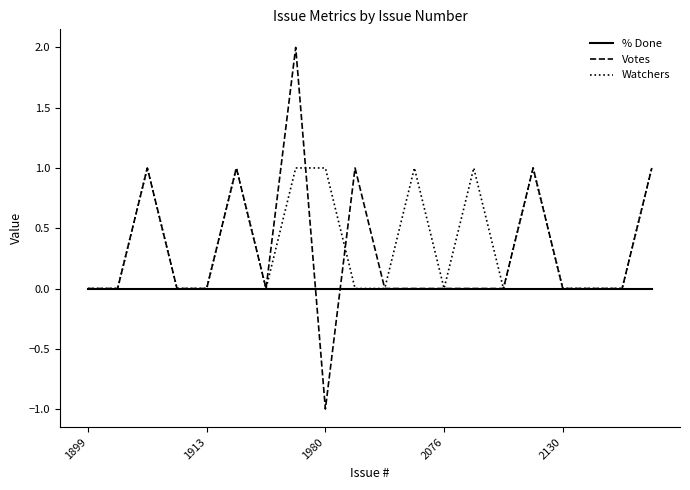

Rank the series by their average value, from lowest to highest.

% Done, Votes, Watchers